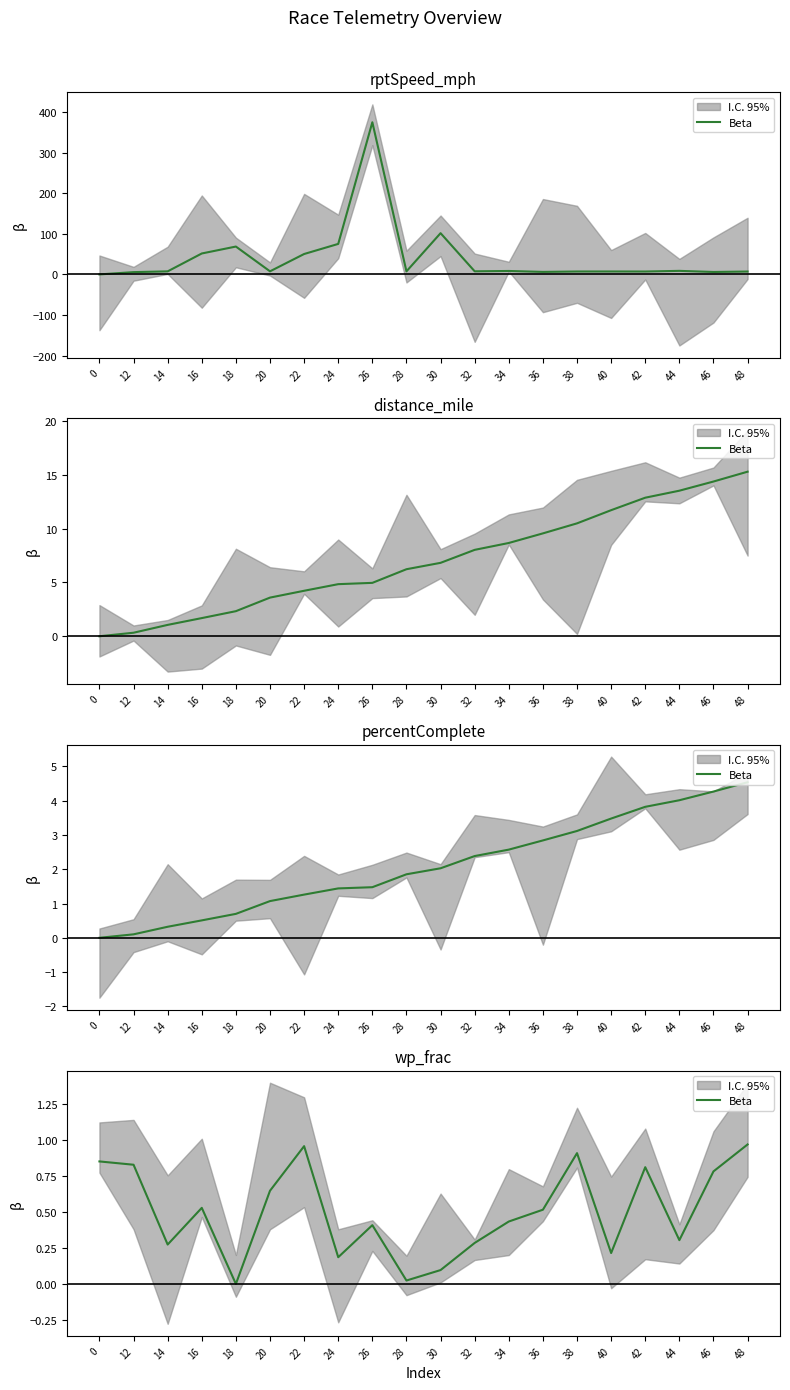

Does the chart display data point markers on the line(s)?

No